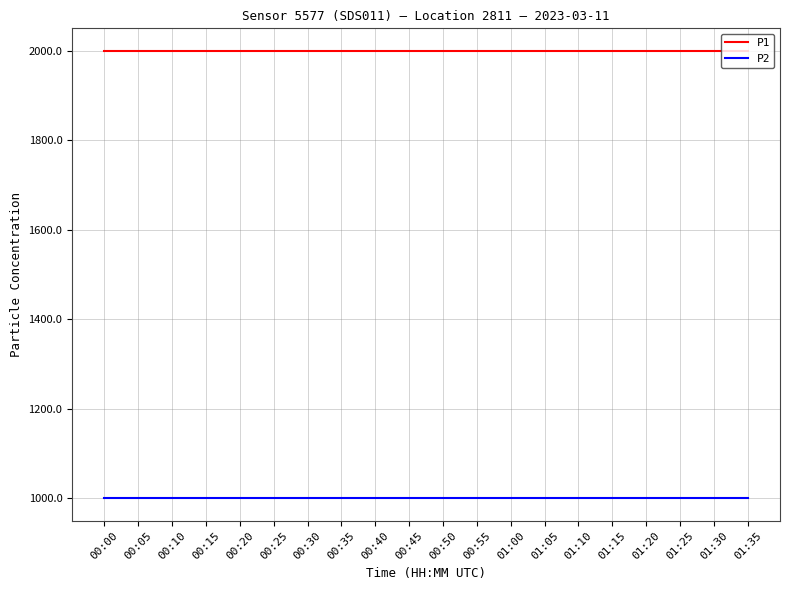

True or false: P1 and P2 cross at least once.

False